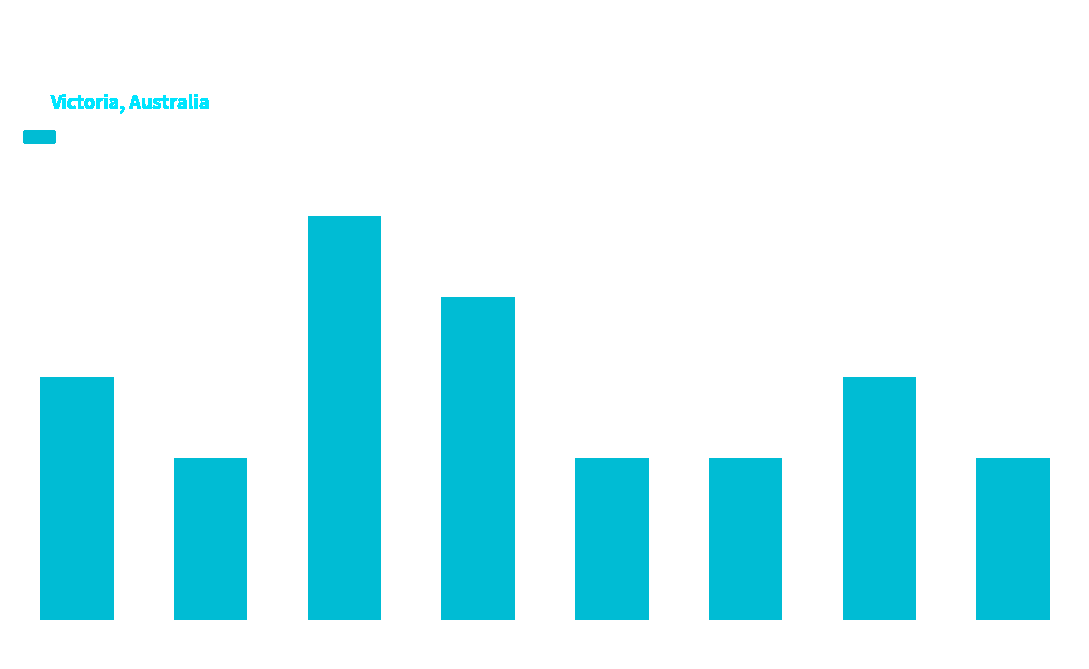

What is the change in value from Port Phillip to Bass Strait?

+1